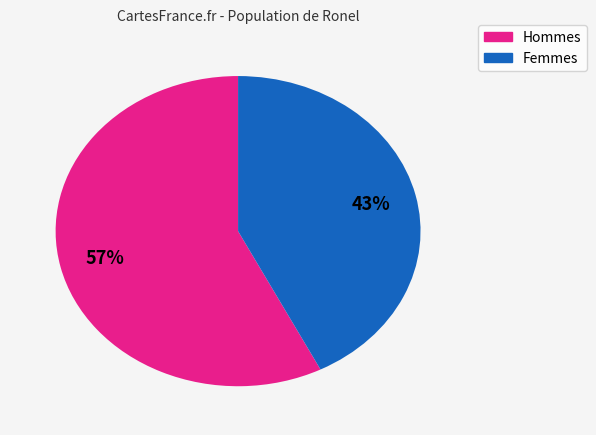

To the nearest percent, what is the average slice percentage?

50%